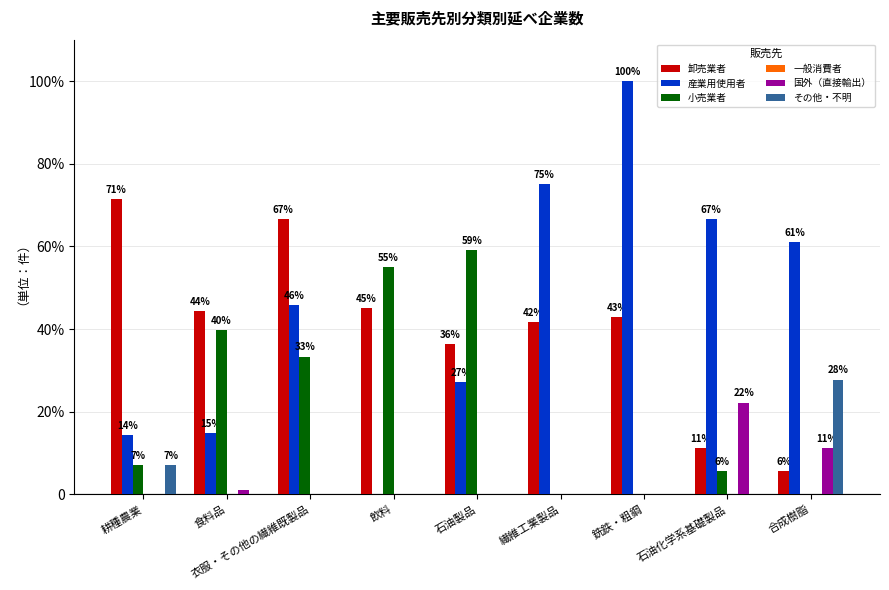

Reading left to right, what are all the values shown in this chart?

卸売業者: 耕種農業=71.4	食料品=44.3	衣服・その他の繊維既製品=66.7	飲料=45.0	石油製品=36.4	繊維工業製品=41.7	銑鉄・粗鋼=42.9	石油化学系基礎製品=11.1	合成樹脂=5.6
産業用使用者: 耕種農業=14.3	食料品=14.8	衣服・その他の繊維既製品=45.8	飲料=0.0	石油製品=27.3	繊維工業製品=75.0	銑鉄・粗鋼=100.0	石油化学系基礎製品=66.7	合成樹脂=61.1
小売業者: 耕種農業=7.1	食料品=39.8	衣服・その他の繊維既製品=33.3	飲料=55.0	石油製品=59.1	繊維工業製品=0.0	銑鉄・粗鋼=0.0	石油化学系基礎製品=5.6	合成樹脂=0.0
一般消費者: 耕種農業=0.0	食料品=0.0	衣服・その他の繊維既製品=0.0	飲料=0.0	石油製品=0.0	繊維工業製品=0.0	銑鉄・粗鋼=0.0	石油化学系基礎製品=0.0	合成樹脂=0.0
国外（直接輸出）: 耕種農業=0.0	食料品=1.1	衣服・その他の繊維既製品=0.0	飲料=0.0	石油製品=0.0	繊維工業製品=0.0	銑鉄・粗鋼=0.0	石油化学系基礎製品=22.2	合成樹脂=11.1
その他・不明: 耕種農業=7.1	食料品=0.0	衣服・その他の繊維既製品=0.0	飲料=0.0	石油製品=0.0	繊維工業製品=0.0	銑鉄・粗鋼=0.0	石油化学系基礎製品=0.0	合成樹脂=27.8